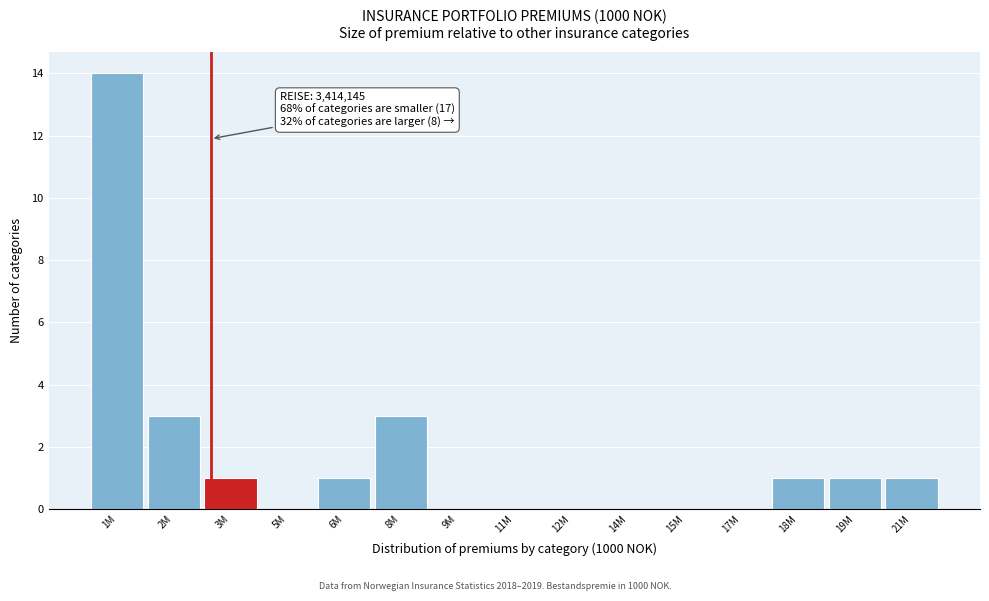

Reading left to right, list all the values displayed in this chart.

1M=14	2M=3	3M=1	5M=0	6M=1	8M=3	9M=0	11M=0	12M=0	14M=0	15M=0	17M=0	18M=1	19M=1	21M=1